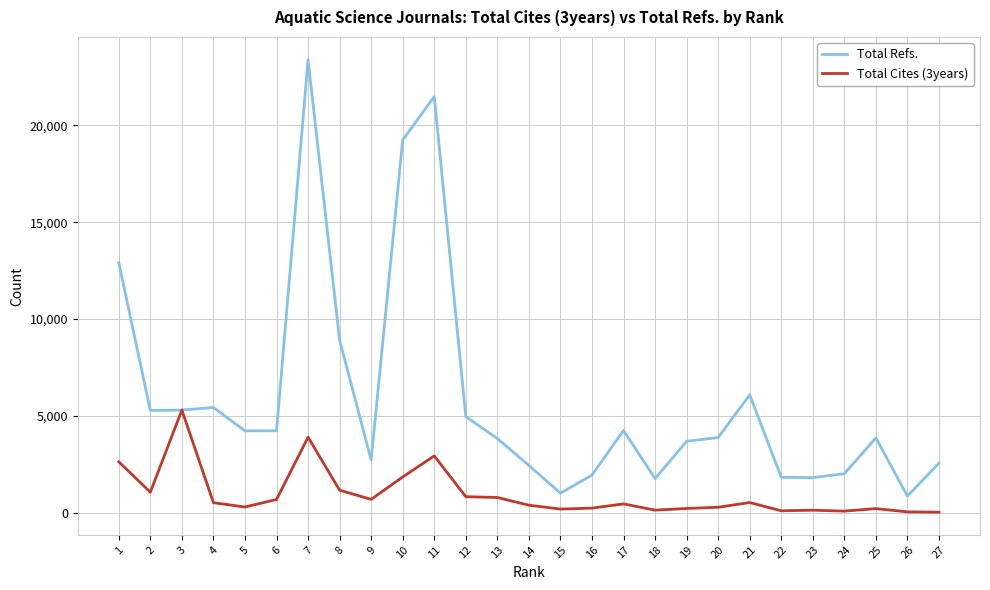

Is the value of Total Refs. at 22 greater than the value of Total Cites (3years) at 21?

Yes